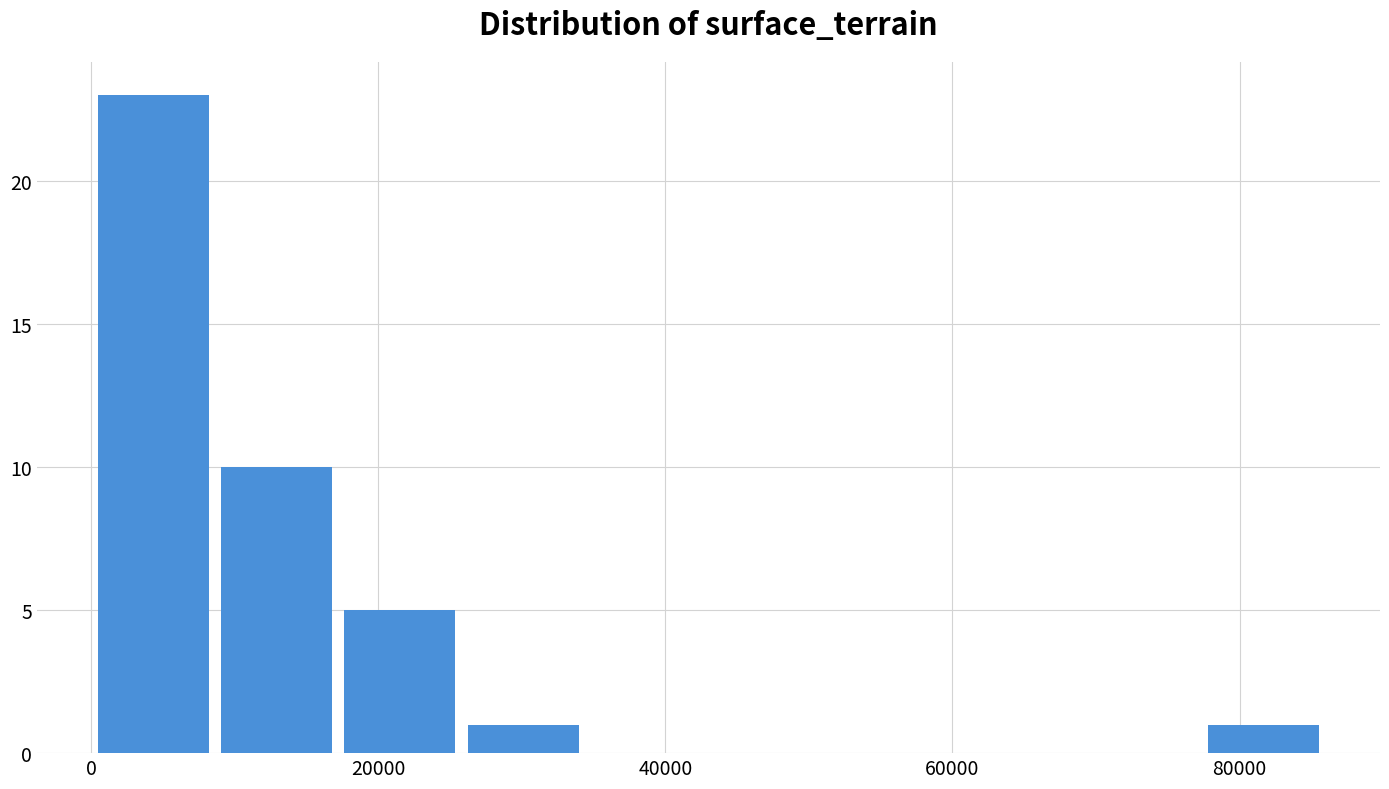

Reading left to right, transcribe this chart: for each bar, give the range it covers on the x-axis and its height. Neither the bar edges nor the heights are printed on the chart, so give them approximately, as read against the axes.

0 to 8000: 23
8000 to 18000: 10
18000 to 26000: 5
26000 to 34000: 1
34000 to 42000: 0
42000 to 52000: 0
52000 to 60000: 0
60000 to 68000: 0
68000 to 78000: 0
78000 to 86000: 1